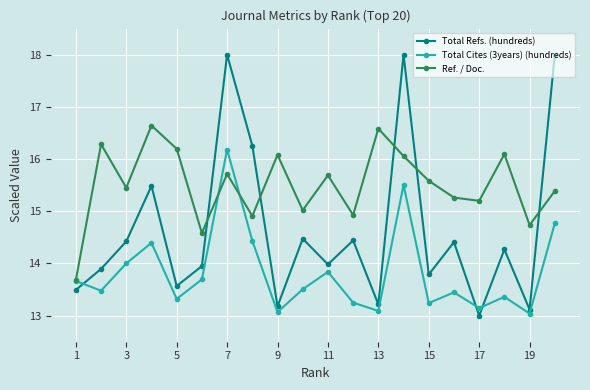

What is the average value of the Total Refs. (hundreds) series?

14.6